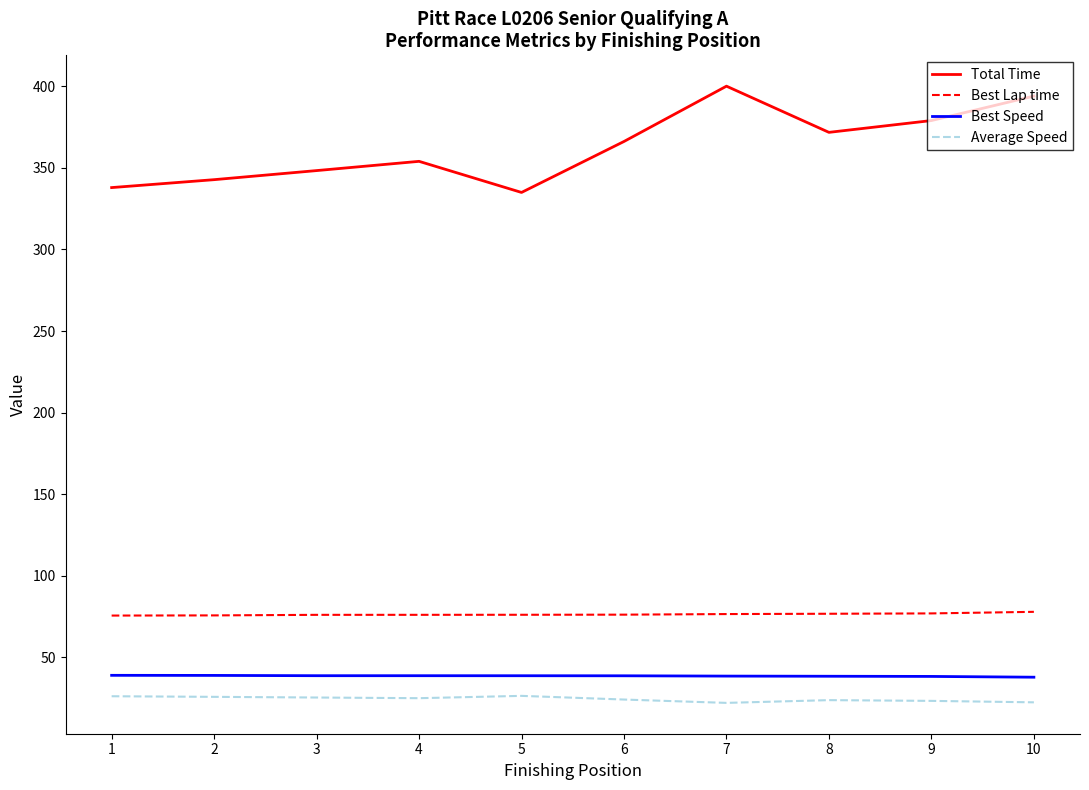

Is the value of Best Speed at 1 greater than the value of Total Time at 4?

No